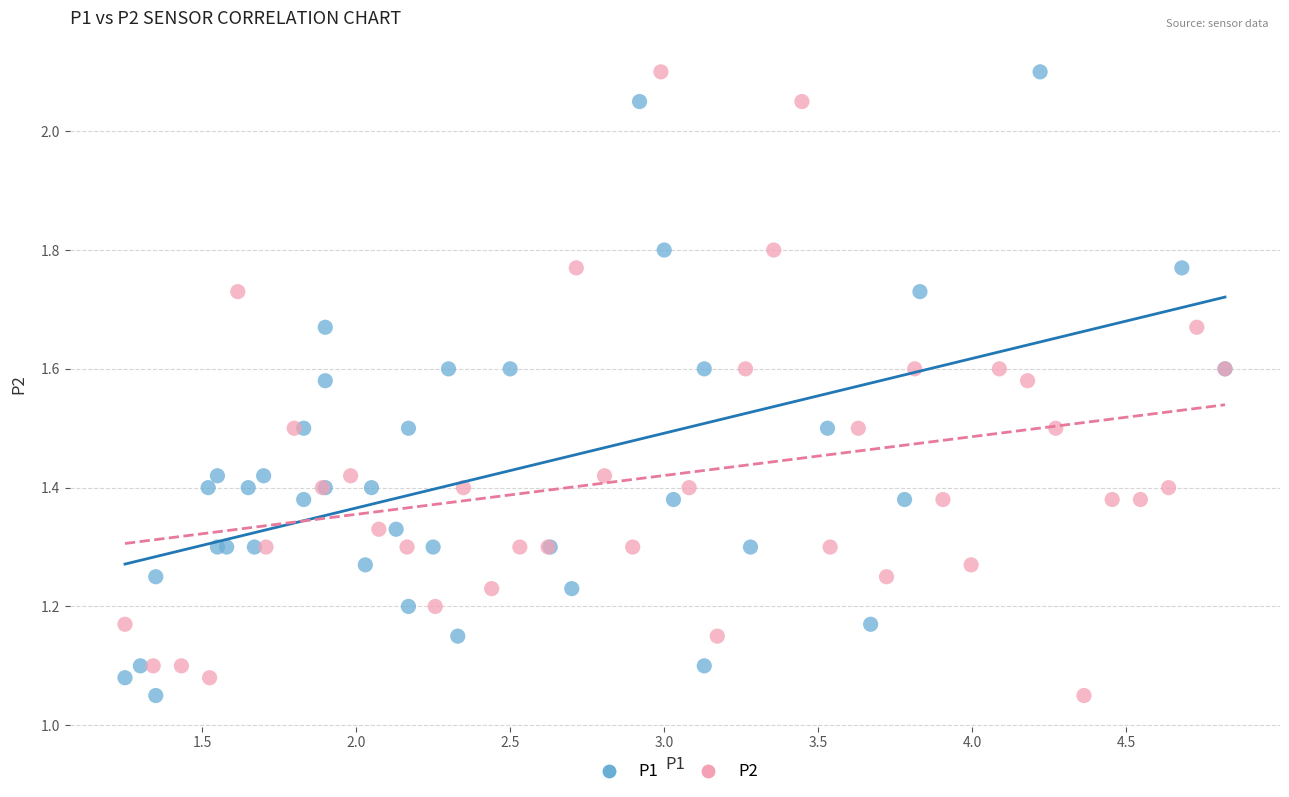

What are all the series names shown in the legend?

P1, P2